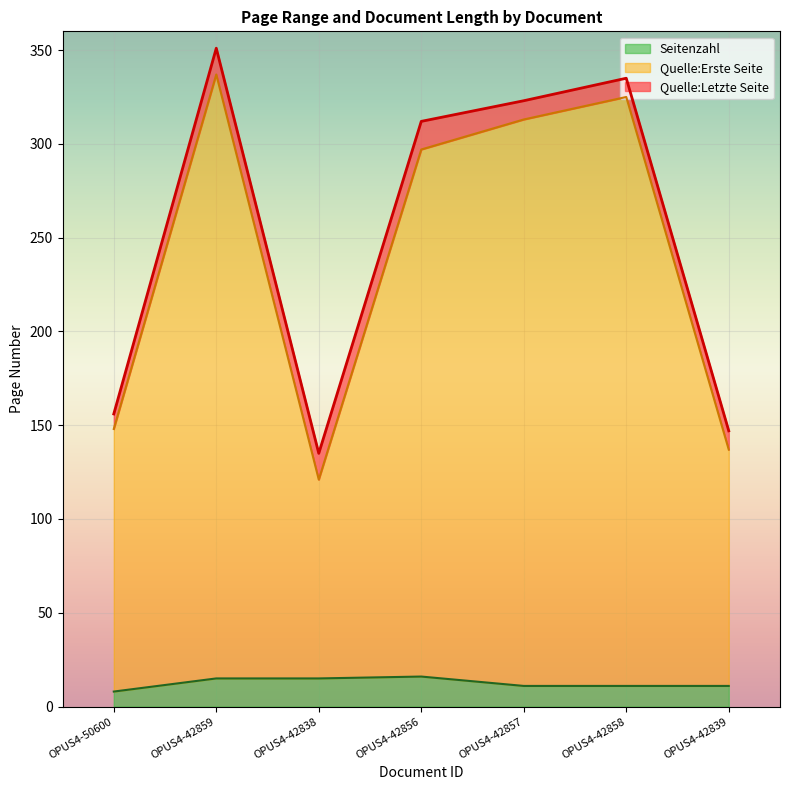

At which category is the sum across all series the highest?

OPUS4-42859